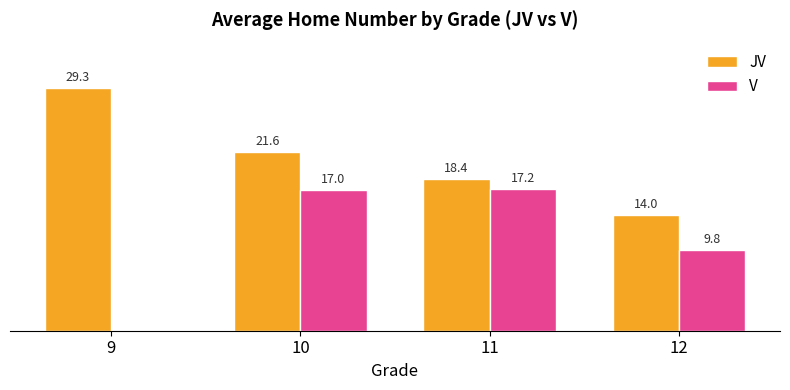

What are all the series names shown in the legend?

JV, V